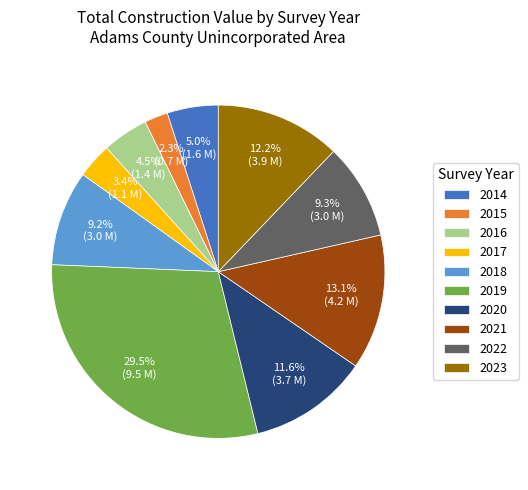

Is there a majority slice in this chart?

No